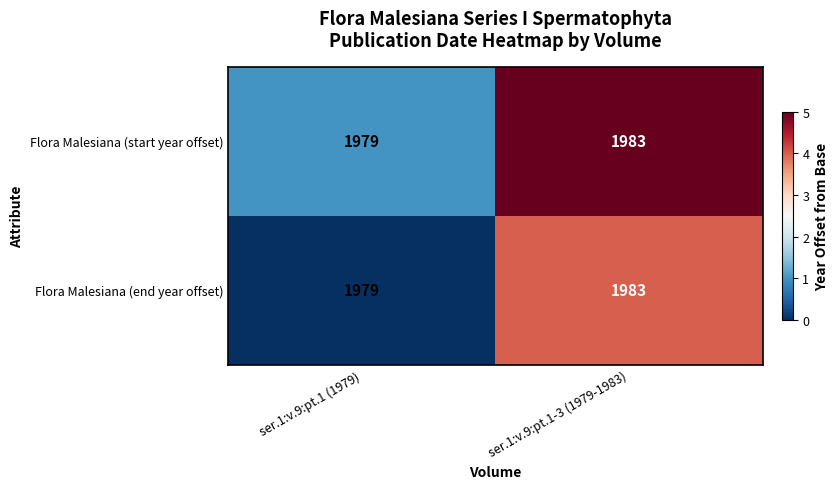

What is the difference between the Flora Malesiana (start year offset) values at ser.1:v.9:pt.1 (1979) and ser.1:v.9:pt.1-3 (1979-1983)?

4